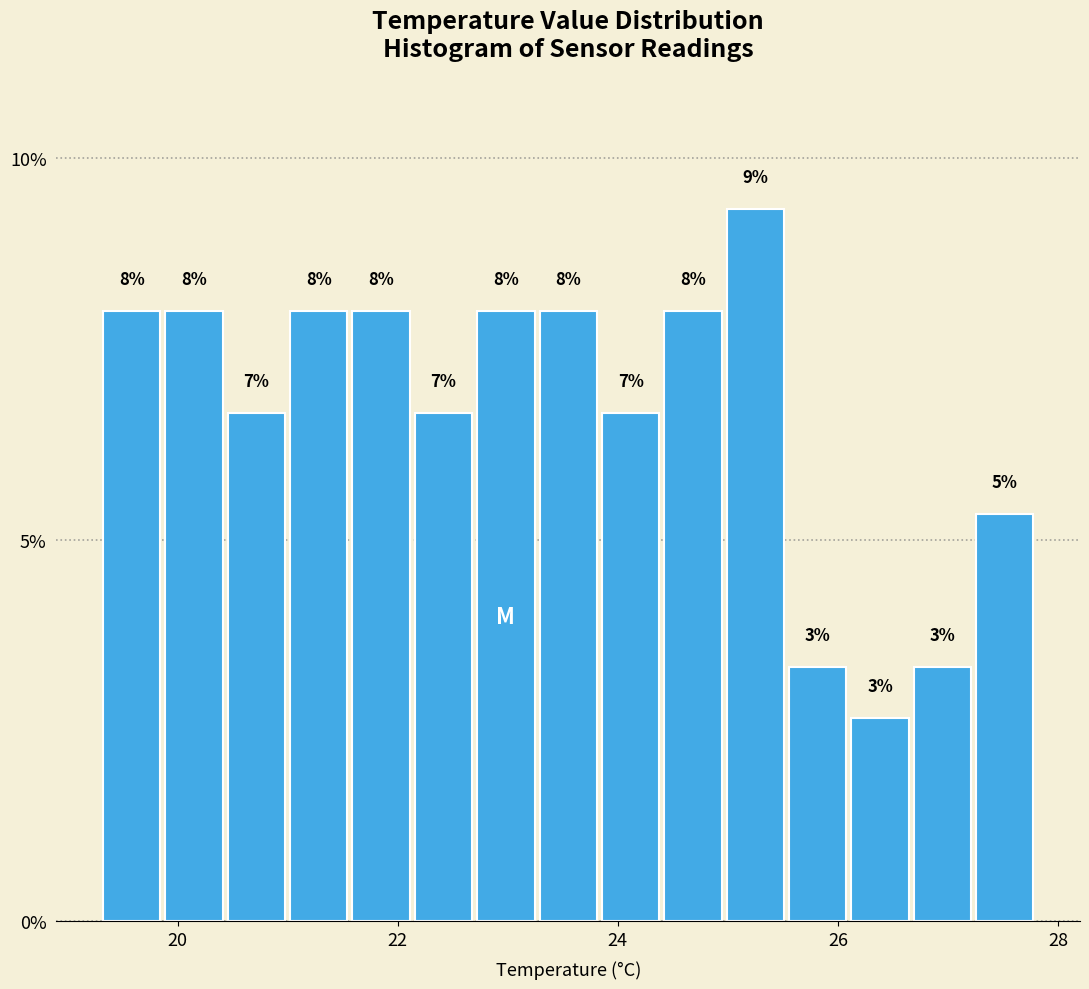

Read against the x-axis, roughly where is the centre of the tallest bar?

25.2